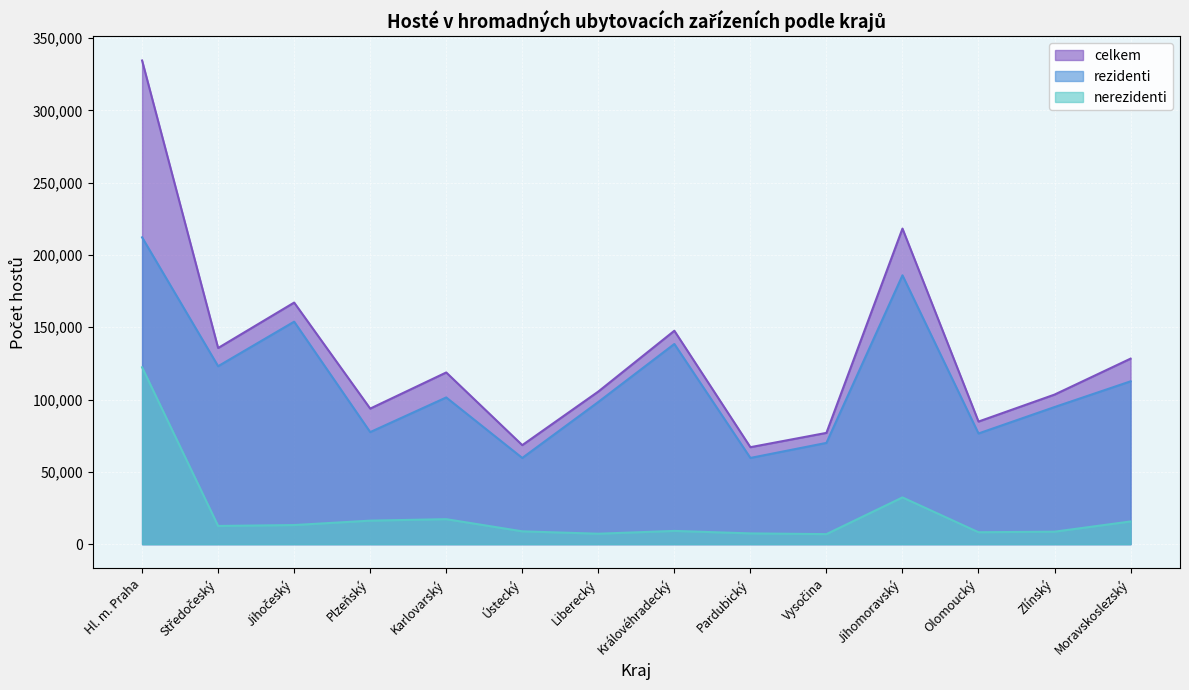

True or false: nerezidenti and rezidenti intersect in this chart.

False